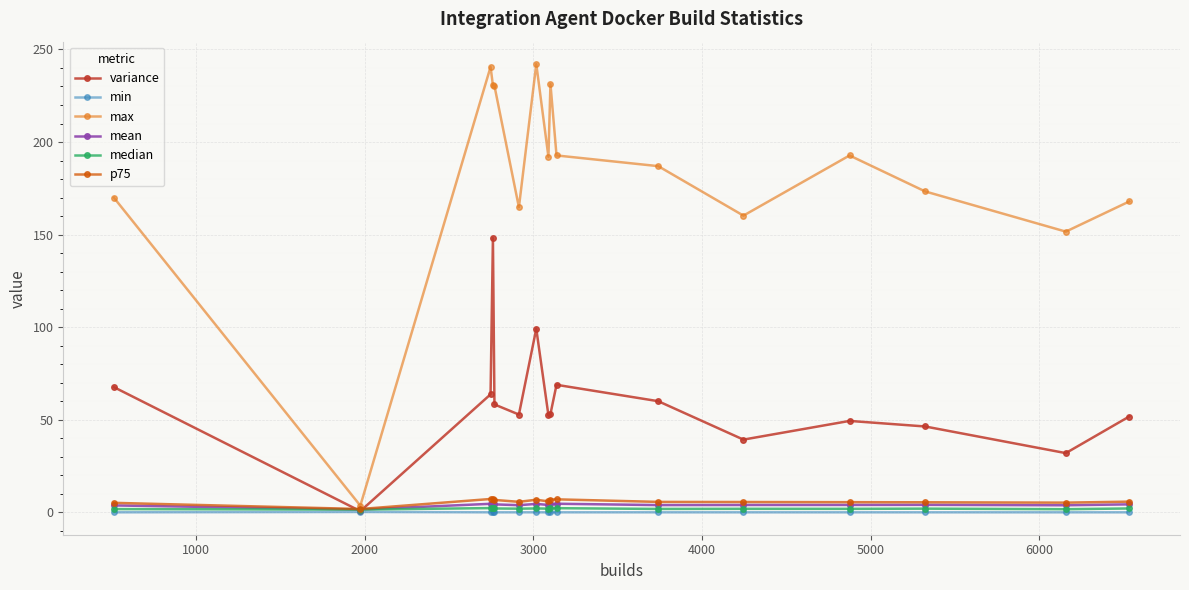

Which series has the largest total across all categories?

max